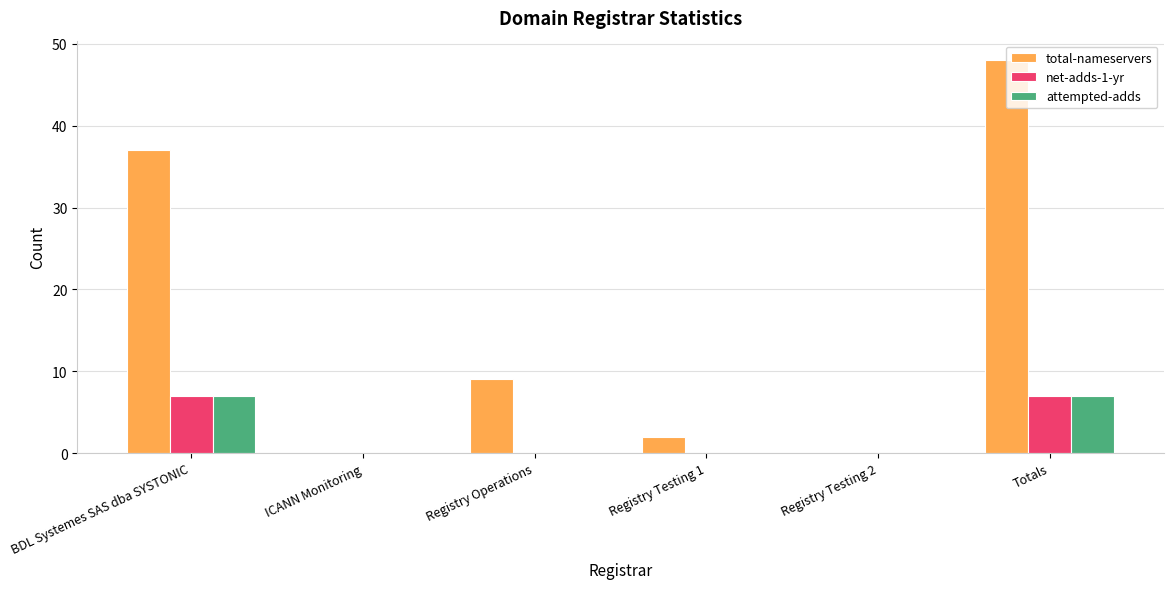

Which series changed the most between ICANN Monitoring and Totals?

total-nameservers